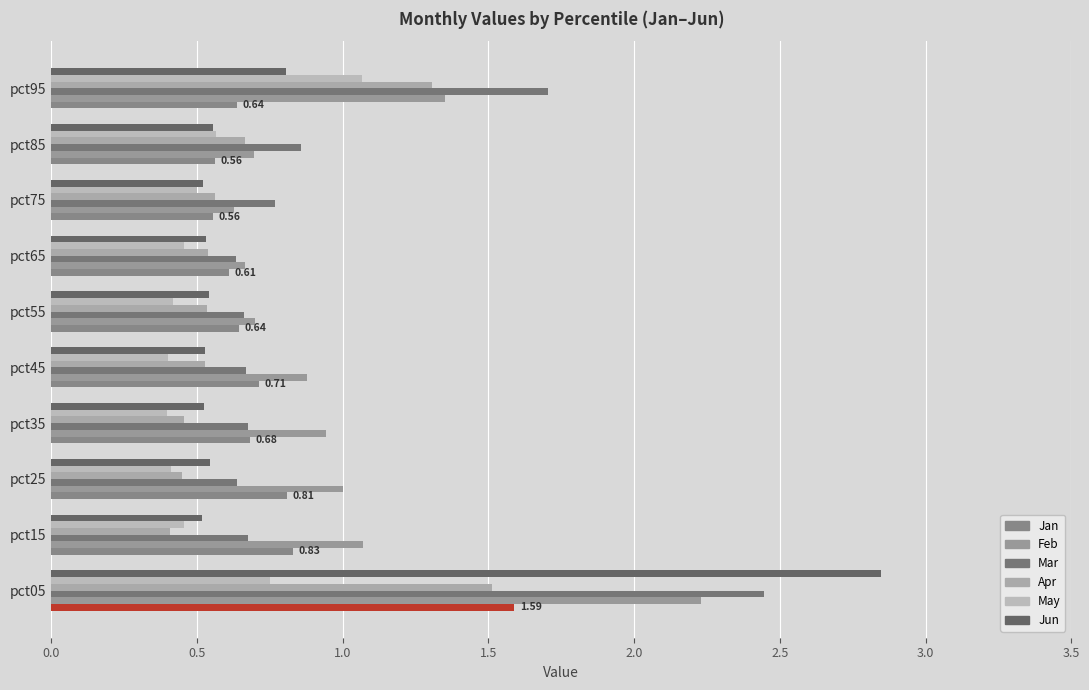

Reading left to right, list all the values displayed in this chart.

Jan: 1.6	0.8	0.8	0.7	0.7	0.6	0.6	0.6	0.6	0.6
Feb: 2.2	1.1	1.0	0.9	0.9	0.7	0.7	0.6	0.7	1.3
Mar: 2.4	0.7	0.6	0.7	0.7	0.7	0.6	0.8	0.9	1.7
Apr: 1.5	0.4	0.4	0.5	0.5	0.5	0.5	0.6	0.7	1.3
May: 0.8	0.5	0.4	0.4	0.4	0.4	0.5	0.5	0.6	1.1
Jun: 2.8	0.5	0.5	0.5	0.5	0.5	0.5	0.5	0.6	0.8